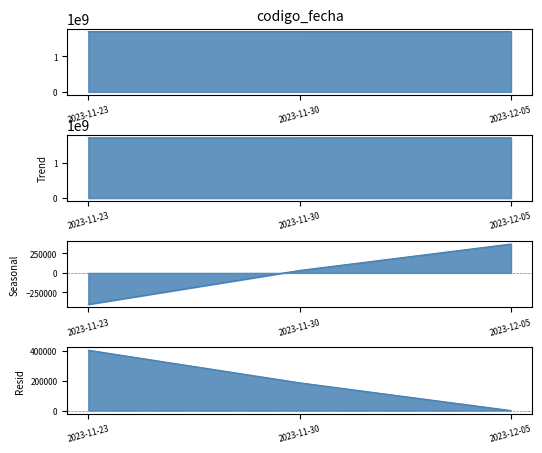

What is the change in value from 2023-11-30 to 2023-12-05?

+339463.0